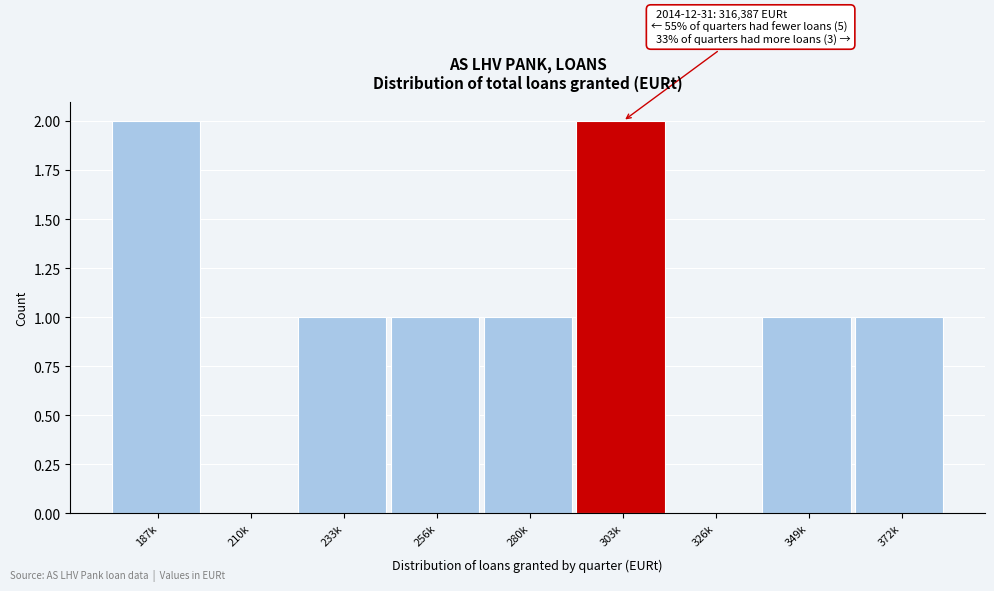

Reading right to left, extract all data points from this chart.

372k=1	349k=1	326k=0	303k=2	280k=1	256k=1	233k=1	210k=0	187k=2